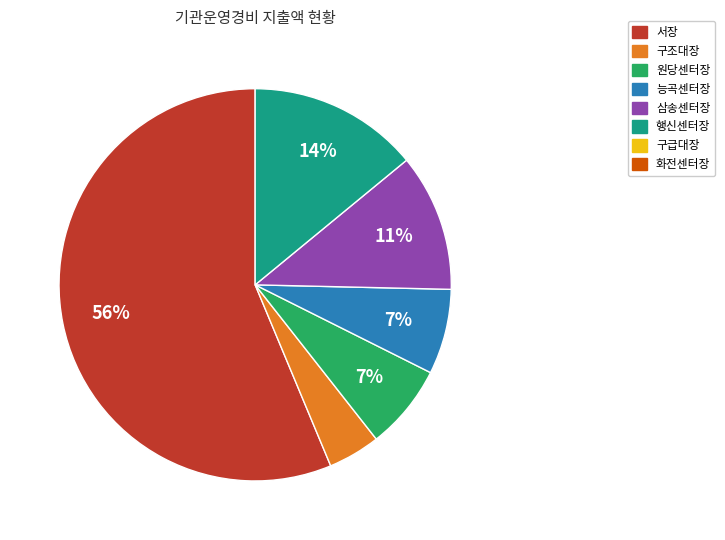

To the nearest percent, what is the average slice percentage?

17%